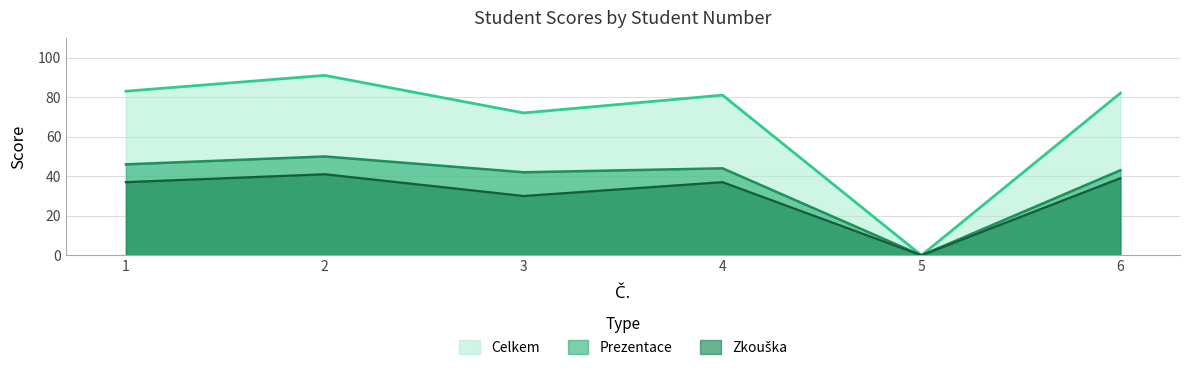

What is the total value across all series at 6?

164